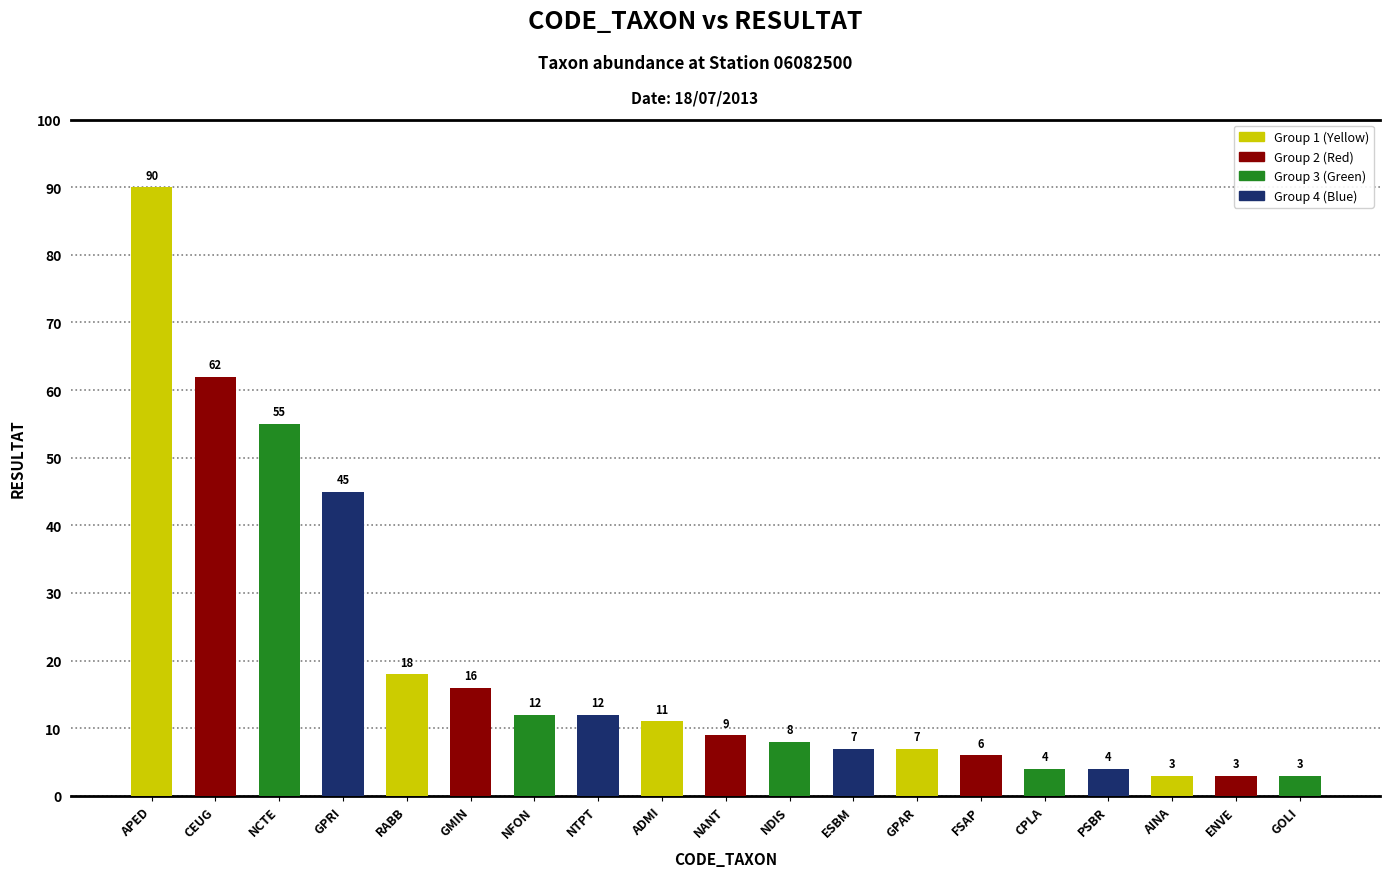

How many bars are there in total?

19